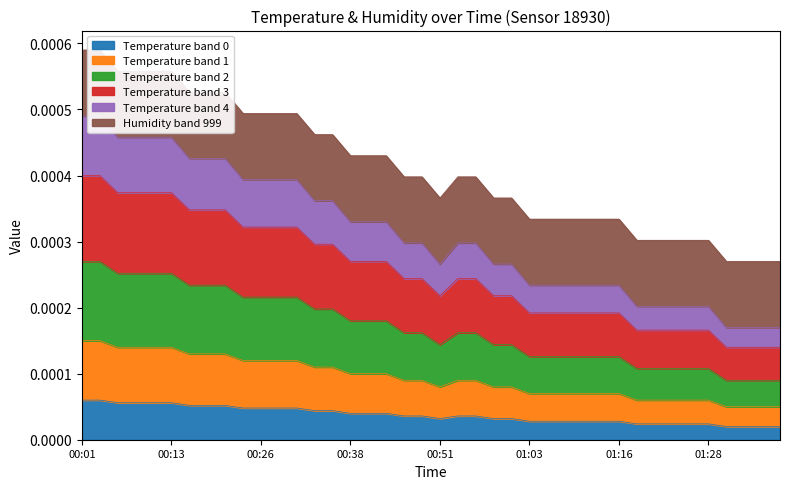

How many interior local valleys (lower than both neighbors) does the data have?

1